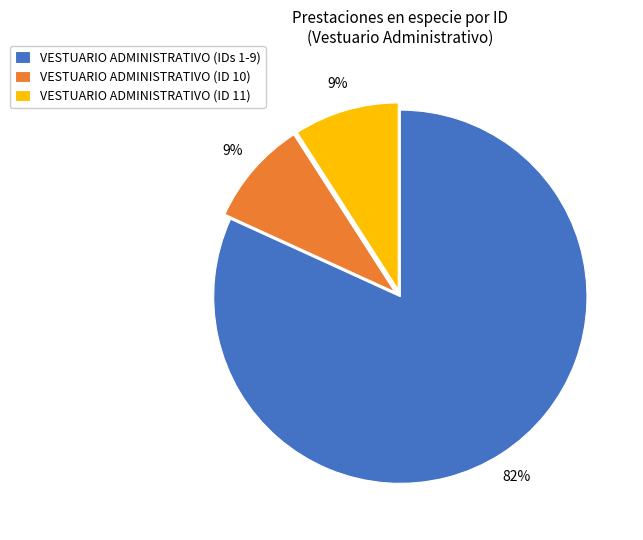

To the nearest percent, what is the average slice percentage?

33%